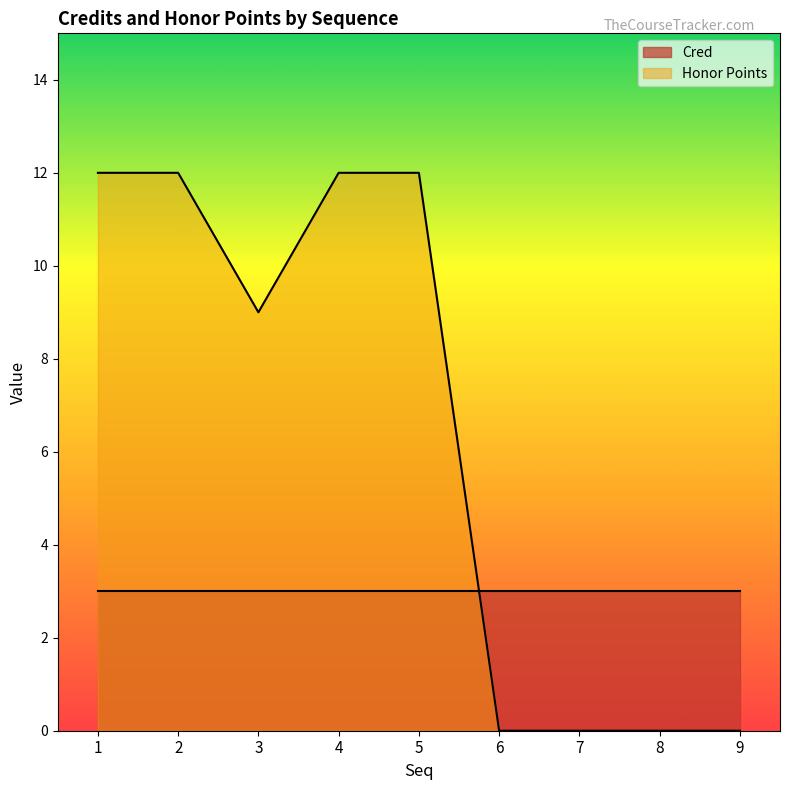

Where is the first local minimum?

3